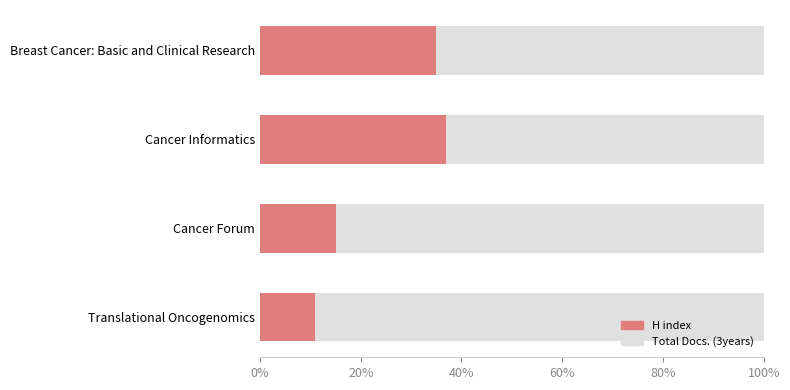

The chart shows a value of 57 at Cancer Informatics. True or false?

False